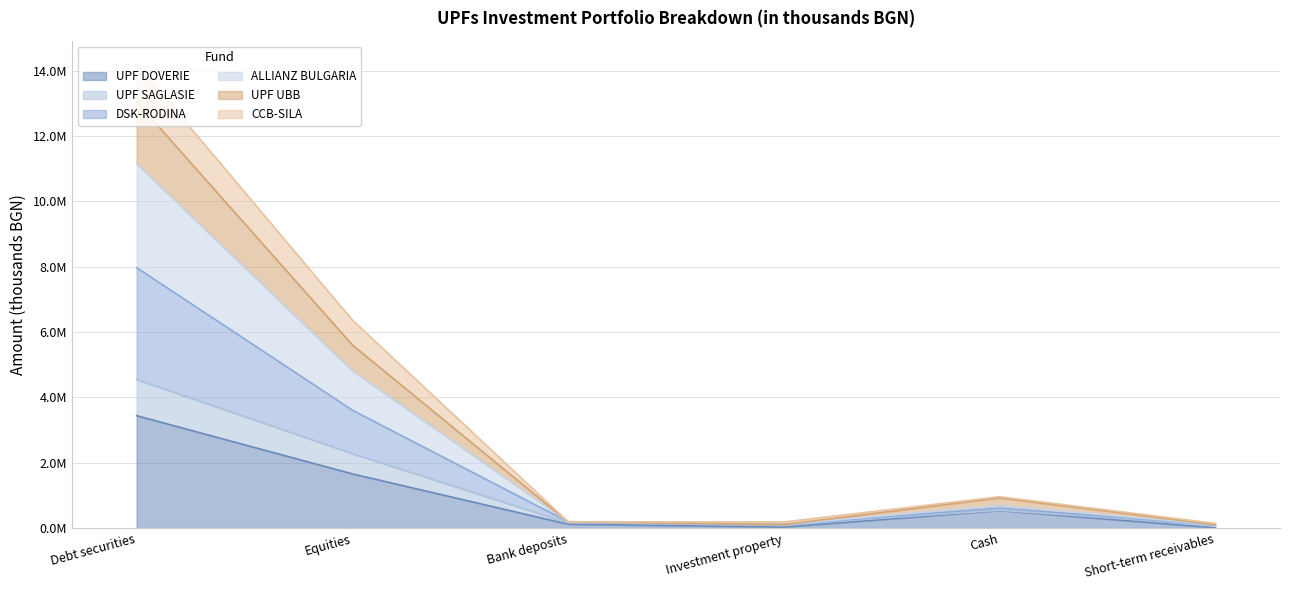

Is it true that UPF UBB equals 318170 at Bank deposits?

False